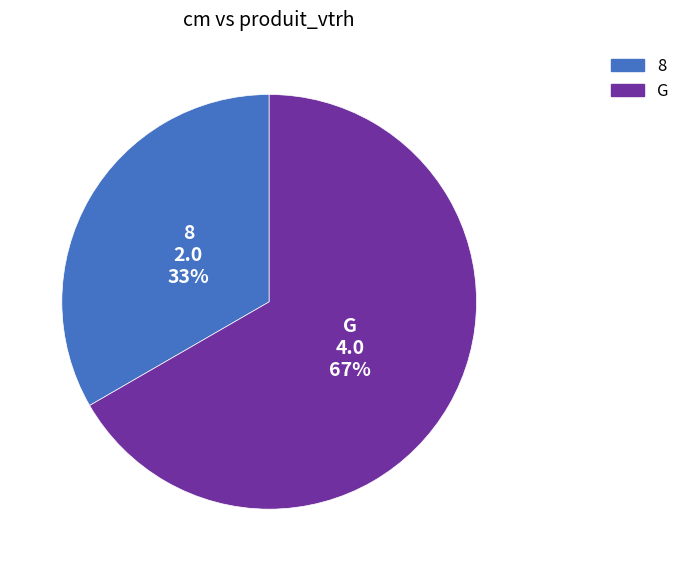

To the nearest percent, what is the average slice percentage?

50%